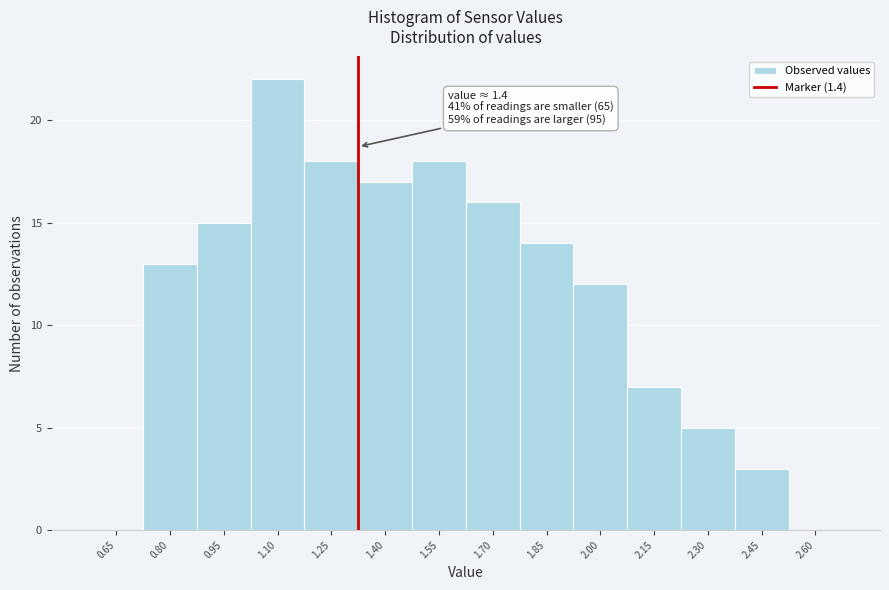

Reading left to right, extract all data points from this chart.

0.65=0	0.80=13	0.95=15	1.10=22	1.25=18	1.40=17	1.55=18	1.70=16	1.85=14	2.00=12	2.15=7	2.30=5	2.45=3	2.60=0